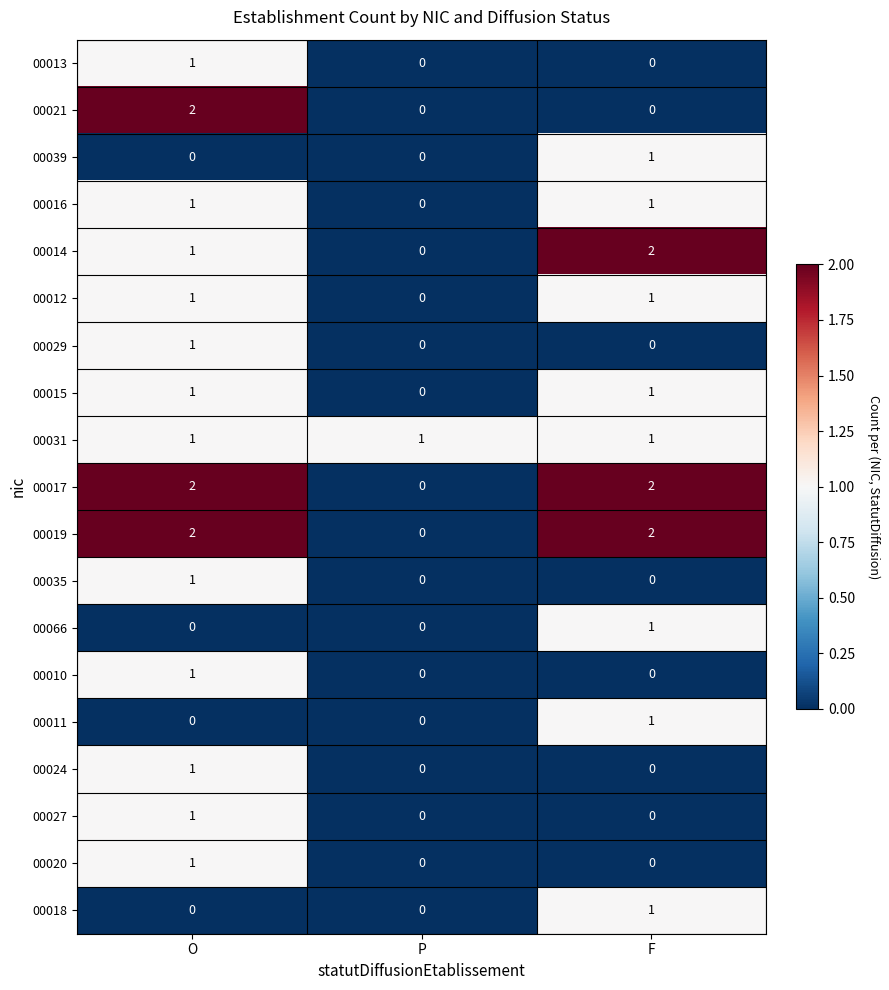

How many 00039 values are between 0 and 1?

3